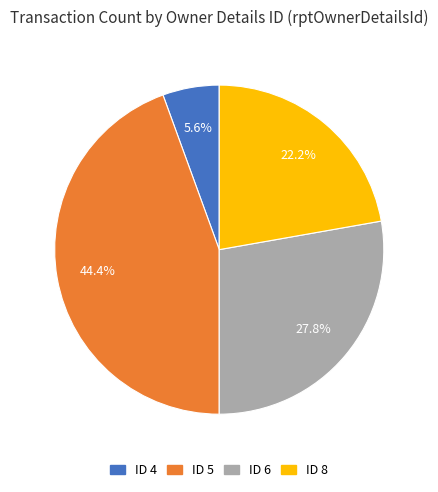

To the nearest percent, what is the average slice percentage?

25%